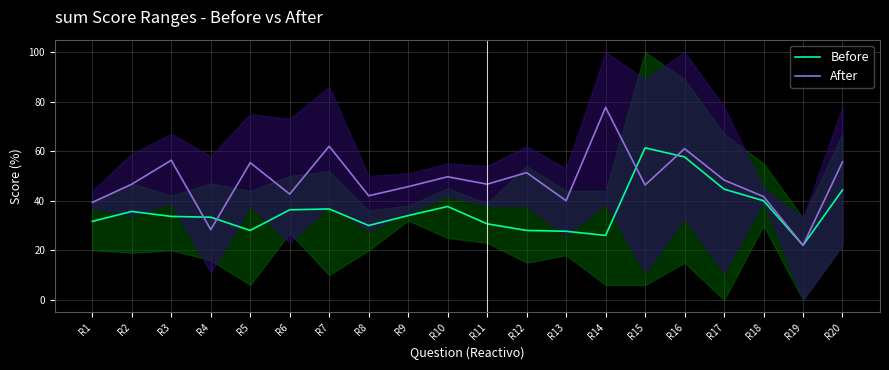

Which series has the largest range (max minus min)?

After